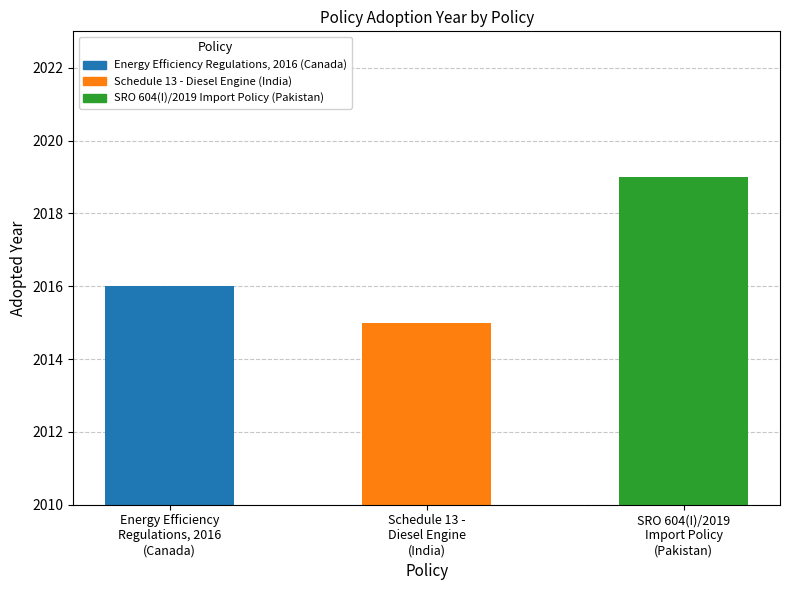

Count the values in the range 2015 to 2019.

3